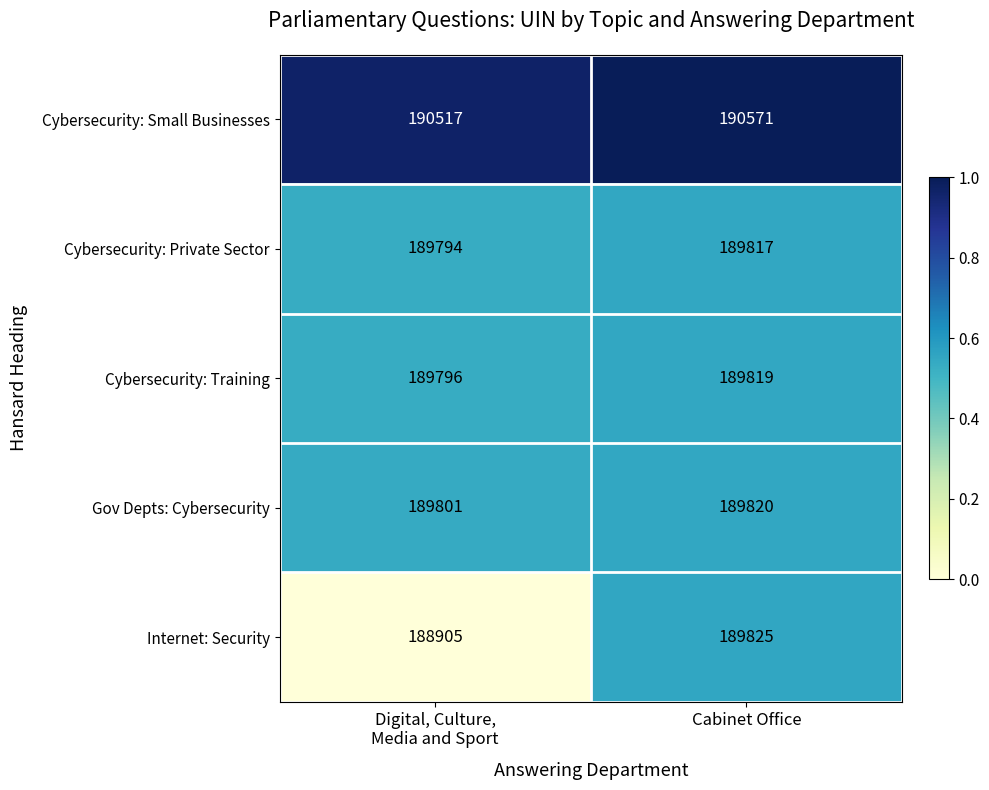

Between Digital, Culture,
Media and Sport and Cabinet Office, which series saw the biggest shift?

Internet: Security